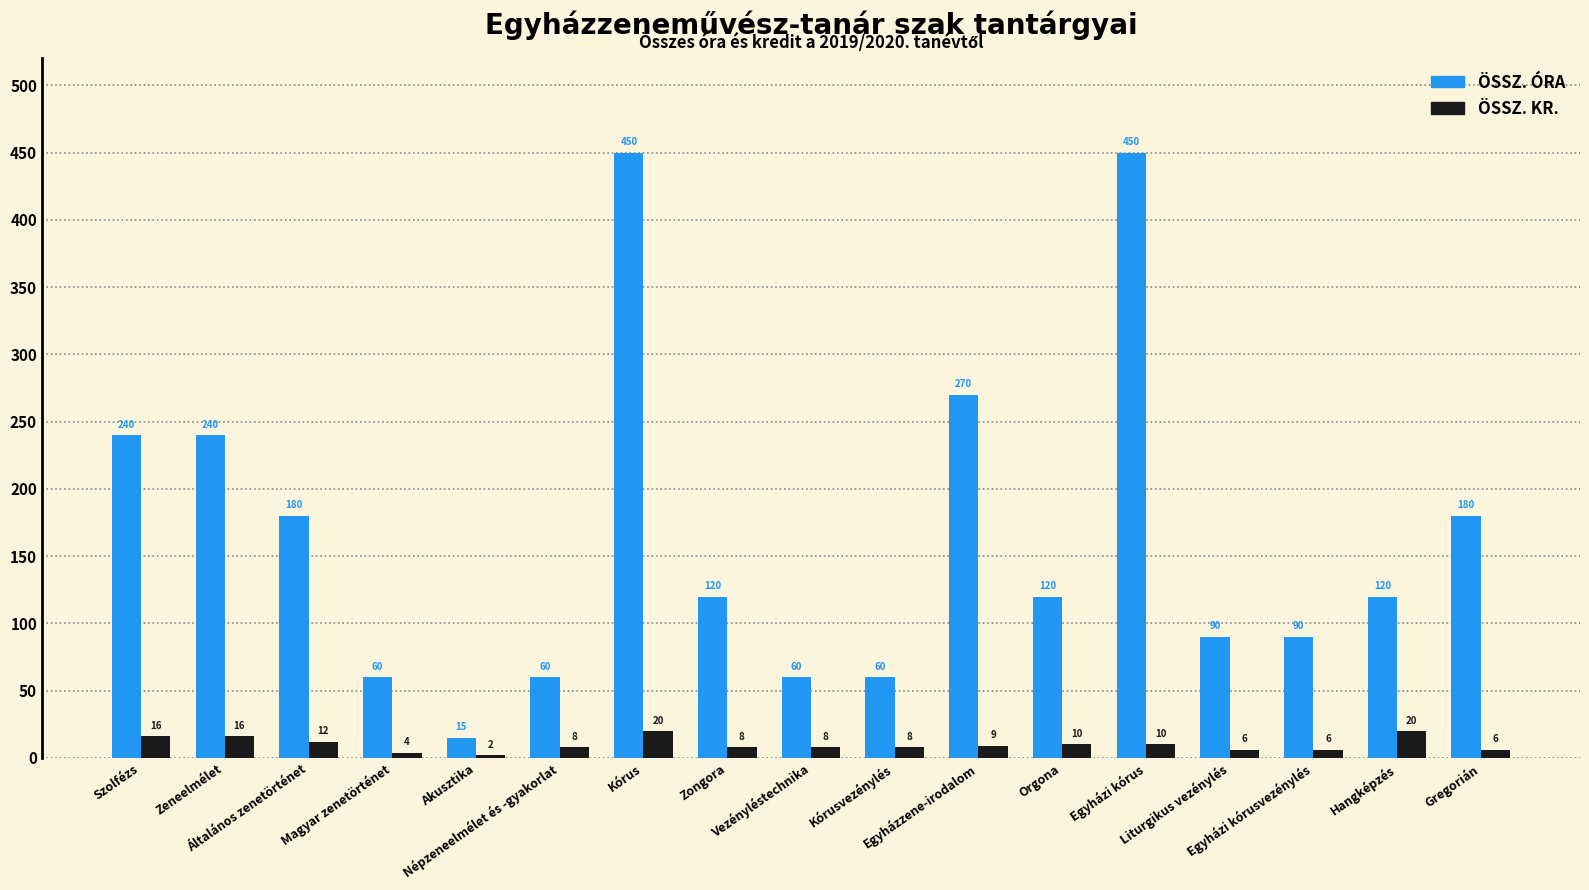

Reading left to right, extract all data points from this chart.

ÖSSZ. ÓRA: Szolfézs=240	Zeneelmélet=240	Általános zenetörténet=180	Magyar zenetörténet=60	Akusztika=15	Népzeneelmélet és -gyakorlat=60	Kórus=450	Zongora=120	Vezényléstechnika=60	Kórusvezénylés=60	Egyházzene-irodalom=270	Orgona=120	Egyházi kórus=450	Liturgikus vezénylés=90	Egyházi kórusvezénylés=90	Hangképzés=120	Gregorián=180
ÖSSZ. KR.: Szolfézs=16	Zeneelmélet=16	Általános zenetörténet=12	Magyar zenetörténet=4	Akusztika=2	Népzeneelmélet és -gyakorlat=8	Kórus=20	Zongora=8	Vezényléstechnika=8	Kórusvezénylés=8	Egyházzene-irodalom=9	Orgona=10	Egyházi kórus=10	Liturgikus vezénylés=6	Egyházi kórusvezénylés=6	Hangképzés=20	Gregorián=6